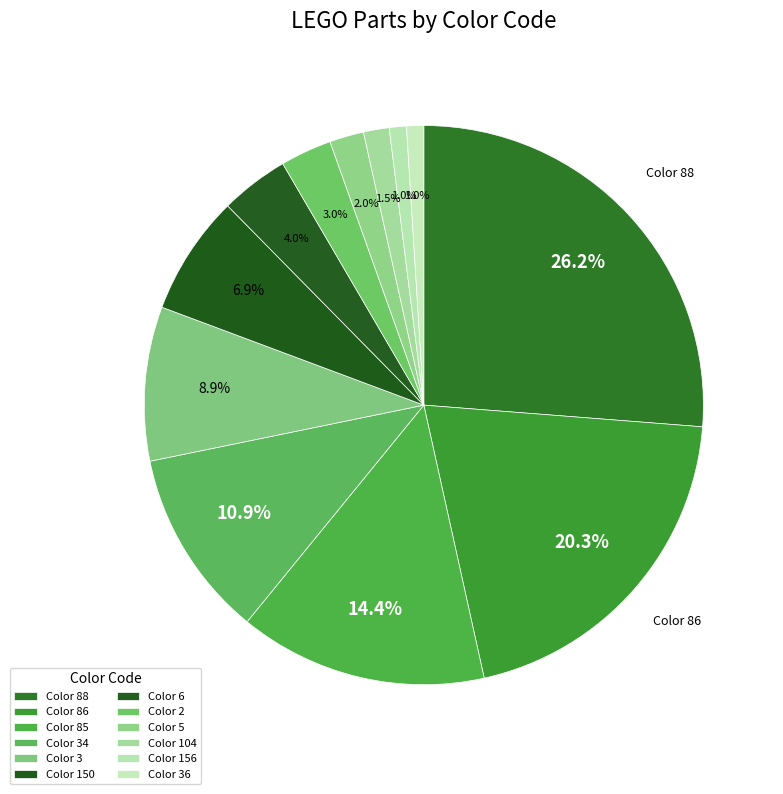

How many segments does this pie chart have?

12